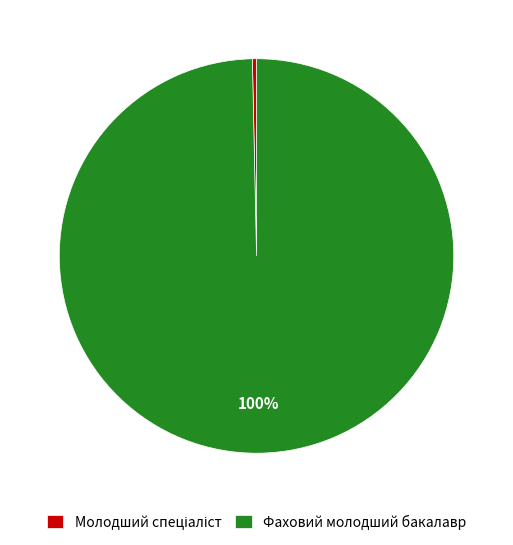

Which category has the biggest portion of the pie?

Фаховий молодший бакалавр